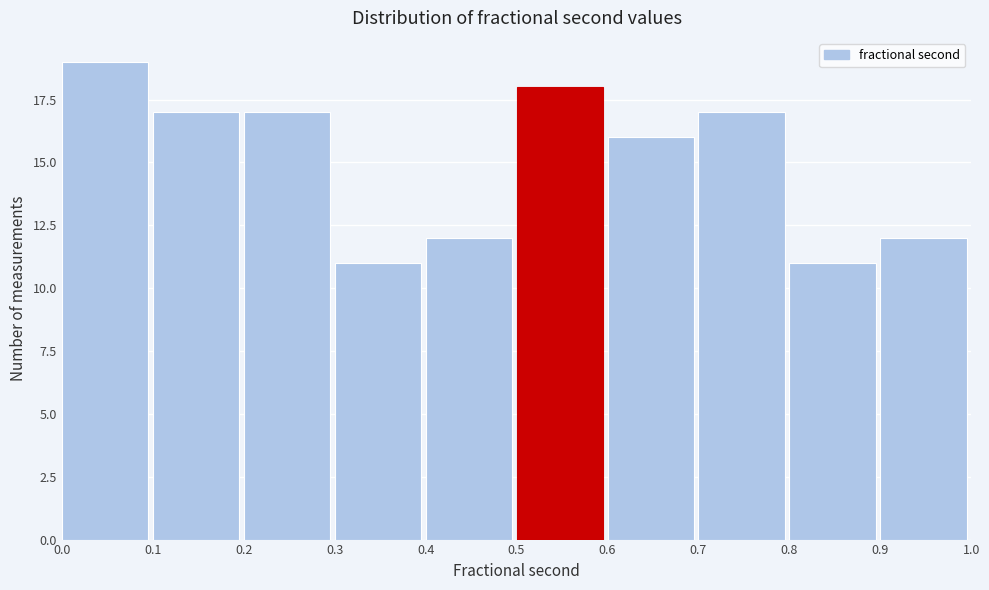

Reading left to right, transcribe this chart: for each bar, give the range it covers on the x-axis and its height. The values are not printed on the chart, so give them approximately, as read against the axis.

0.0 to 0.1: 19
0.1 to 0.2: 17
0.2 to 0.3: 17
0.3 to 0.4: 11
0.4 to 0.5: 12
0.5 to 0.6: 18
0.6 to 0.7: 16
0.7 to 0.8: 17
0.8 to 0.9: 11
0.9 to 1.0: 12